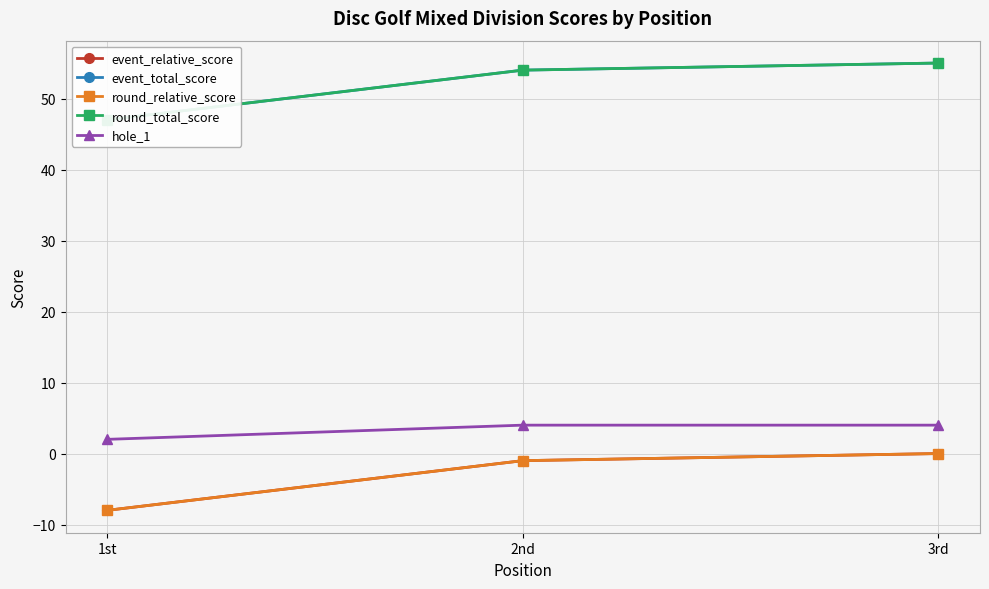

At which category is the sum across all series the highest?

3rd